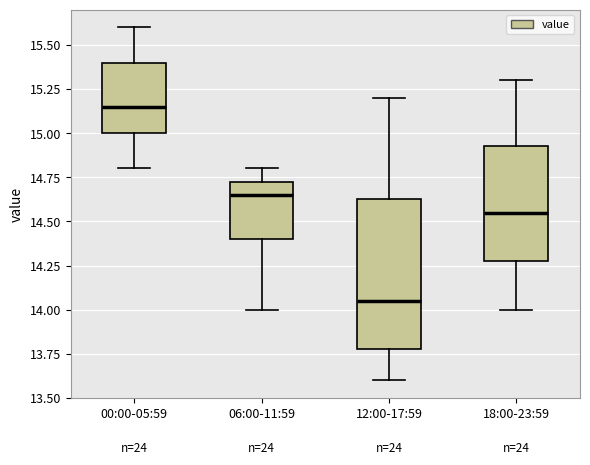

Reading left to right, transcribe this box plot: for each box, give where its median line is, the range the box spans, and where its two whiskers end, as read against the y-axis. The values are not printed on the chart, so give them approximately, as read against the axis.

00:00-05:59: median 15.15, box 15.00 to 15.40, whiskers 14.80 to 15.60
06:00-11:59: median 14.65, box 14.40 to 14.75, whiskers 14.00 to 14.80
12:00-17:59: median 14.05, box 13.80 to 14.65, whiskers 13.60 to 15.20
18:00-23:59: median 14.55, box 14.30 to 14.95, whiskers 14.00 to 15.30